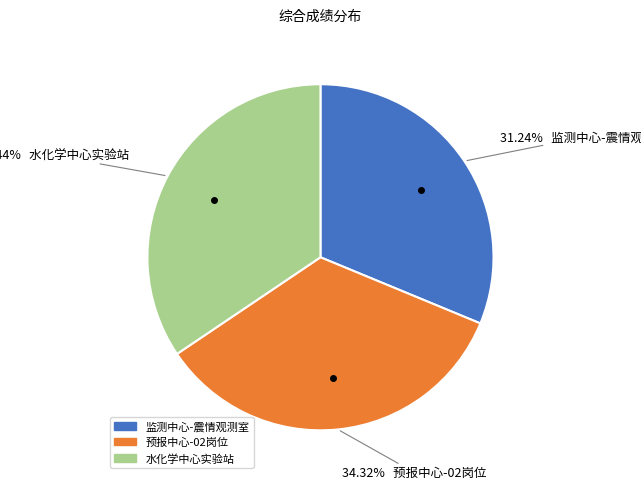

True or false: 水化学中心实验站 accounts for 28% of the total.

False